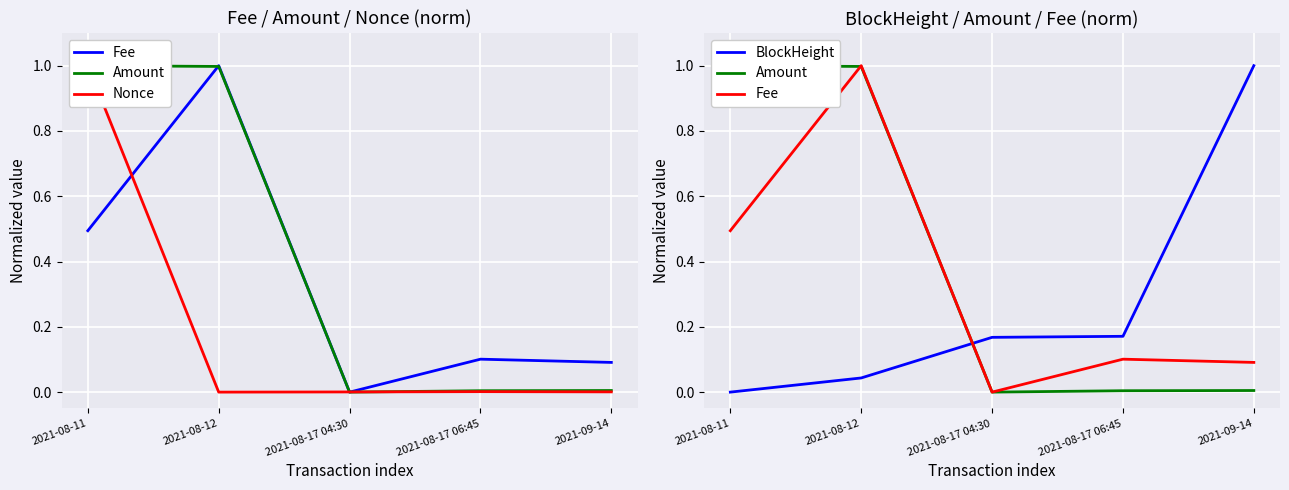

List the series in order of their peak value, highest first.

Fee, Amount, Nonce, BlockHeight